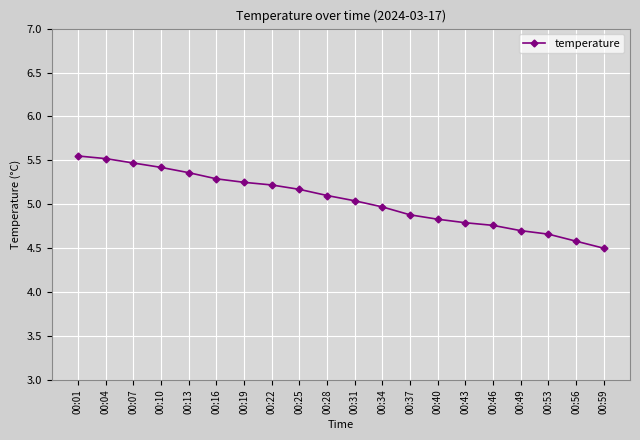

At which label does the data first exceed 5?

00:01